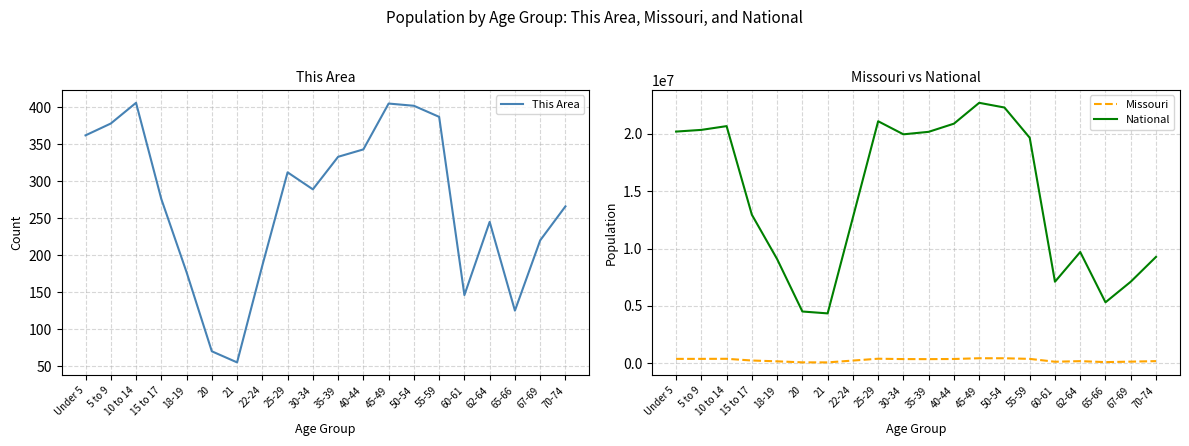

Does the chart have visible grid lines?

Yes